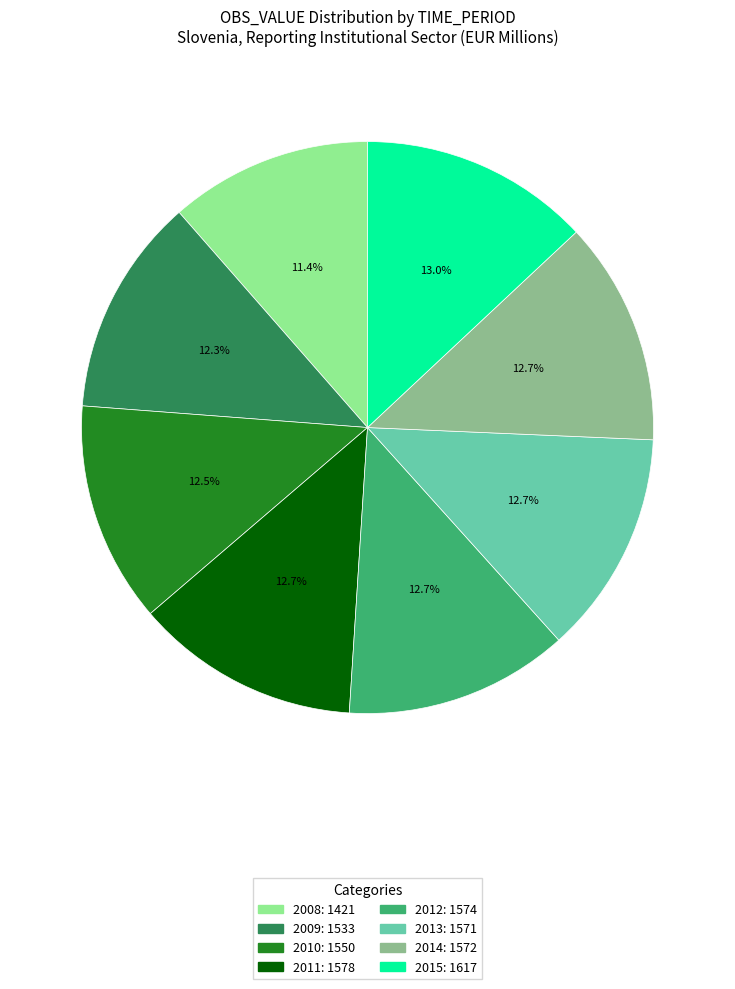

Approximately how many times larger is the value at 2013 compared to 2009?

1.0